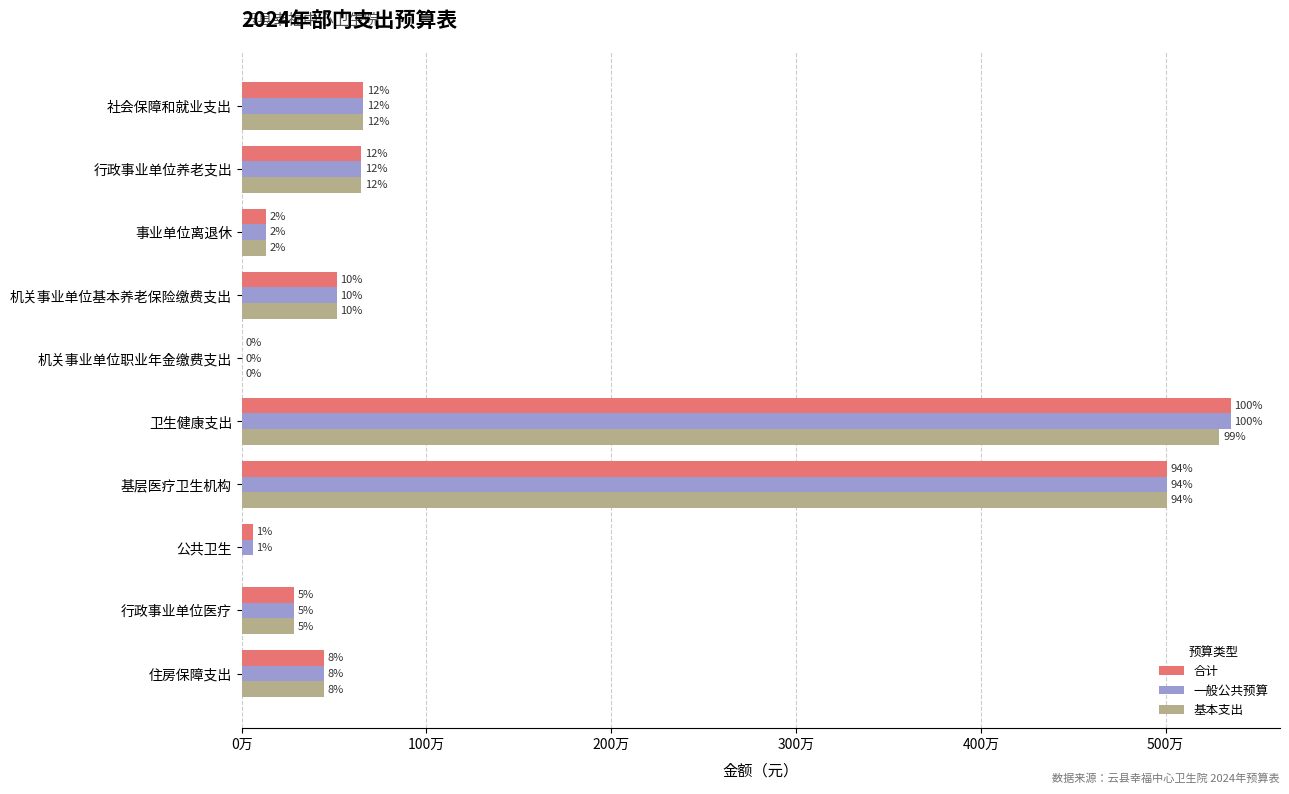

What is the sum of all 合计 values?

13101504.4